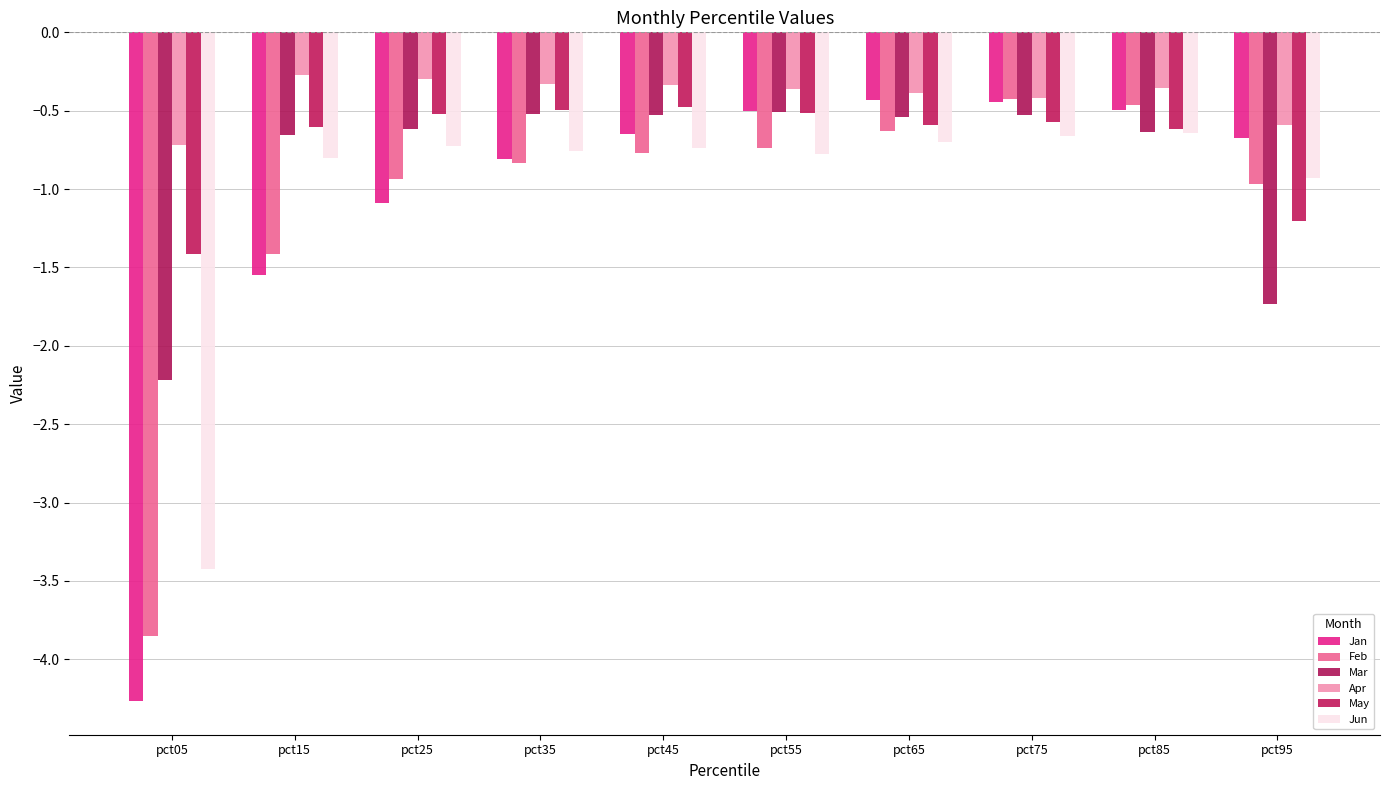

Reading left to right, list all the values displayed in this chart.

Jan: -4.3	-1.5	-1.1	-0.8	-0.6	-0.5	-0.4	-0.4	-0.5	-0.7
Feb: -3.8	-1.4	-0.9	-0.8	-0.8	-0.7	-0.6	-0.4	-0.5	-1.0
Mar: -2.2	-0.7	-0.6	-0.5	-0.5	-0.5	-0.5	-0.5	-0.6	-1.7
Apr: -0.7	-0.3	-0.3	-0.3	-0.3	-0.4	-0.4	-0.4	-0.4	-0.6
May: -1.4	-0.6	-0.5	-0.5	-0.5	-0.5	-0.6	-0.6	-0.6	-1.2
Jun: -3.4	-0.8	-0.7	-0.8	-0.7	-0.8	-0.7	-0.7	-0.6	-0.9